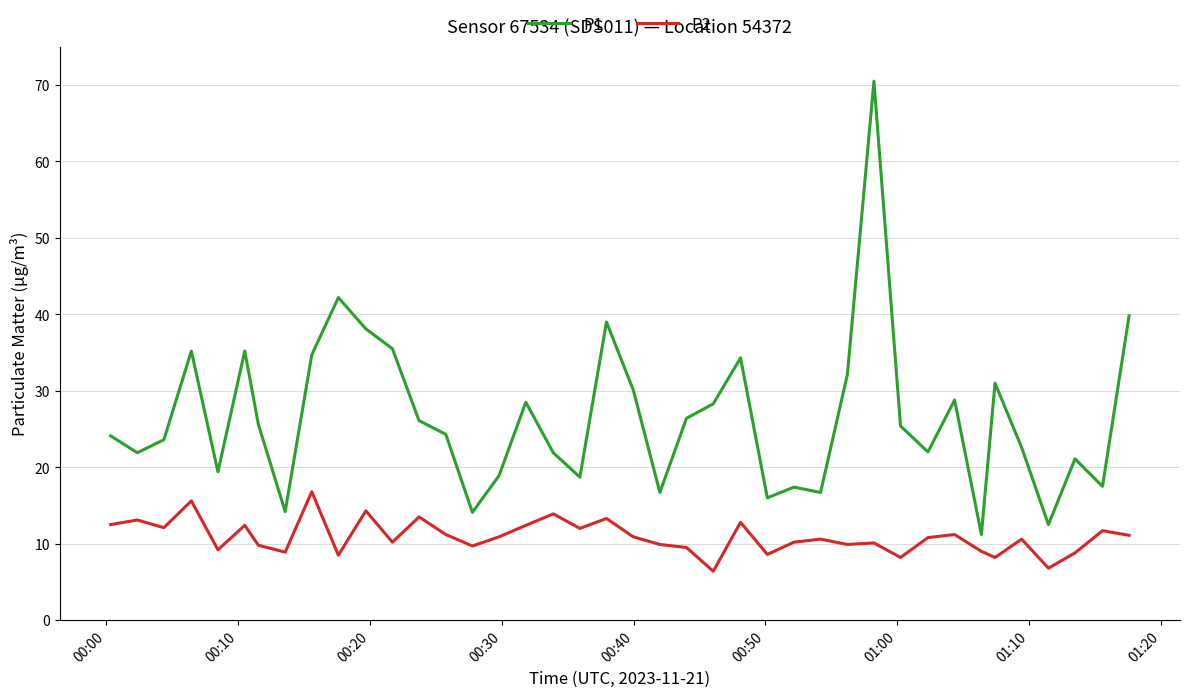

True or false: P2 and P1 cross at least once.

False